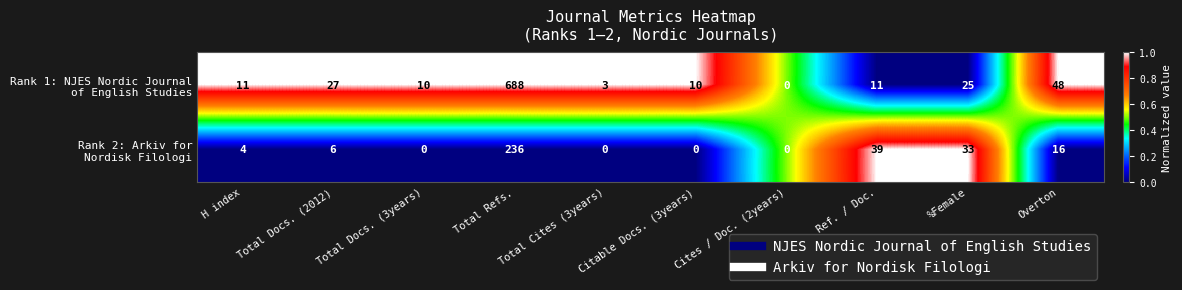

What is the difference between the highest and lowest values at Overton?

32